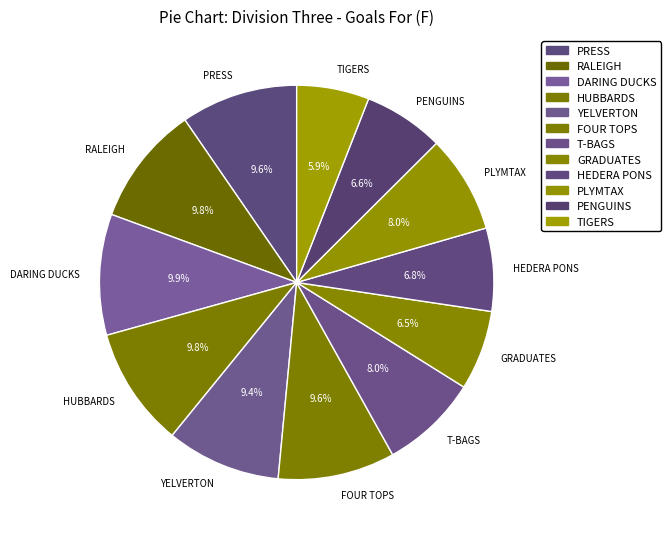

How many segments does this pie chart have?

12